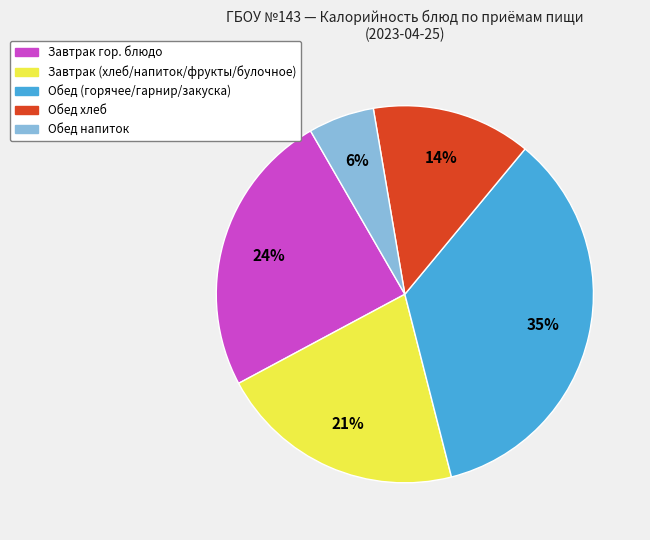

To the nearest percent, what is the average slice percentage?

20%